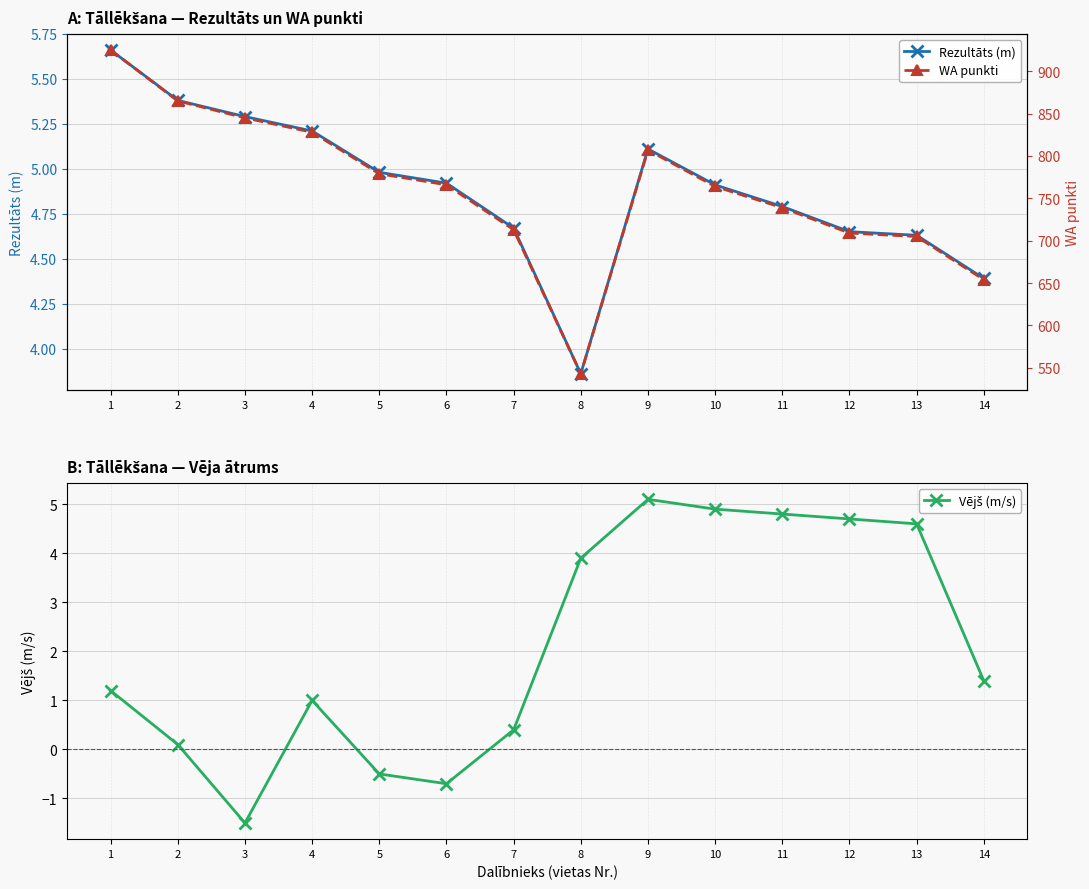

The value of Vējš (m/s) at 11 is 7.6. True or false?

False